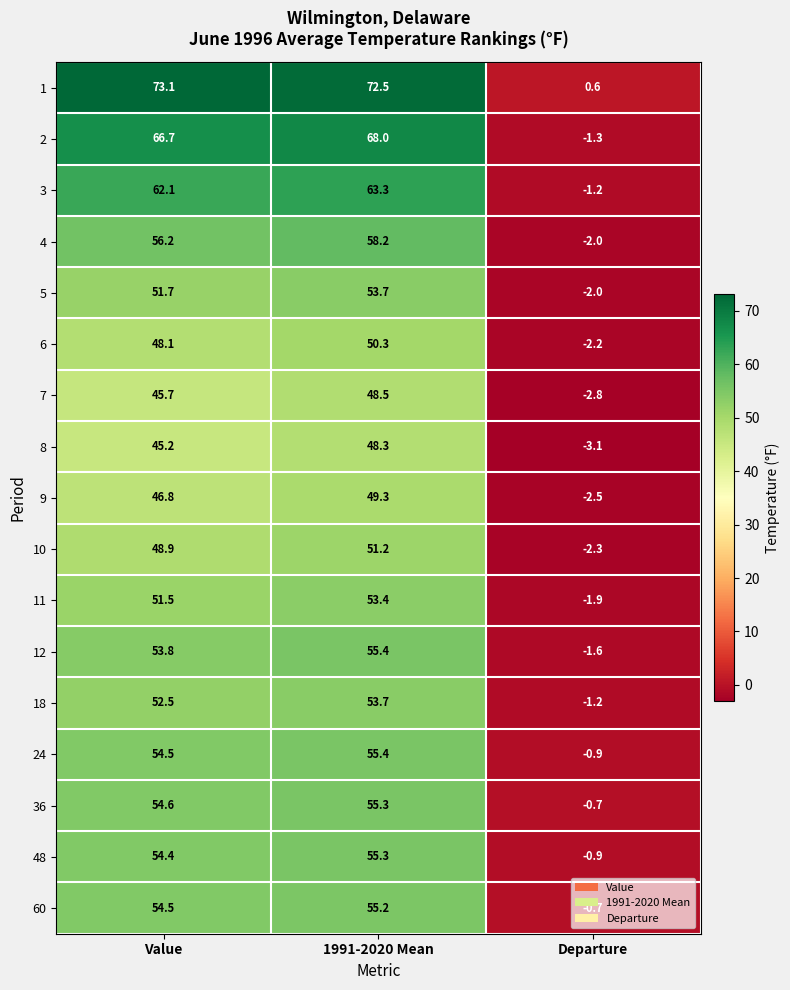

What is the smallest value displayed?

-3.1